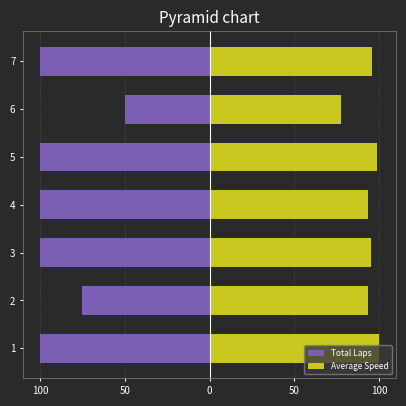

How many bars are there in each group?

2